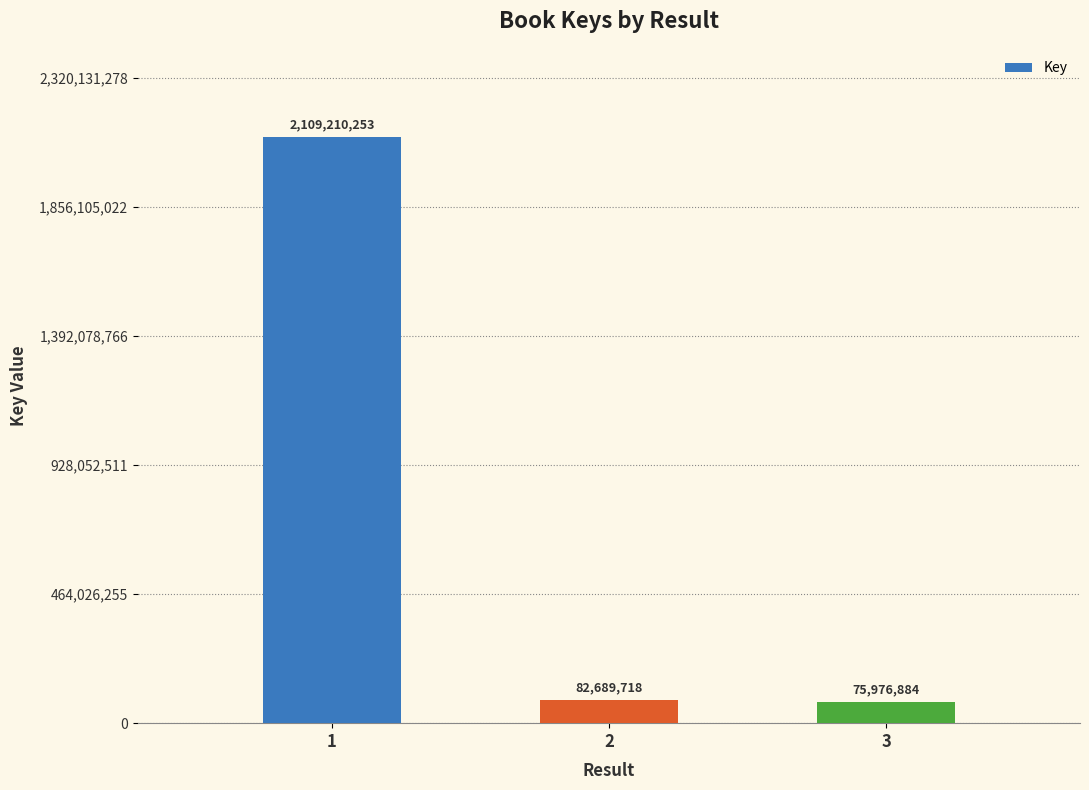

What is the change in value from 1 to 2?

-2026520535